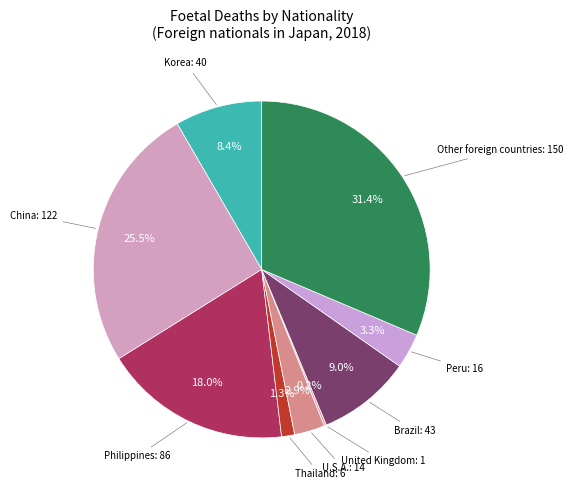

Does any single category account for the majority?

No